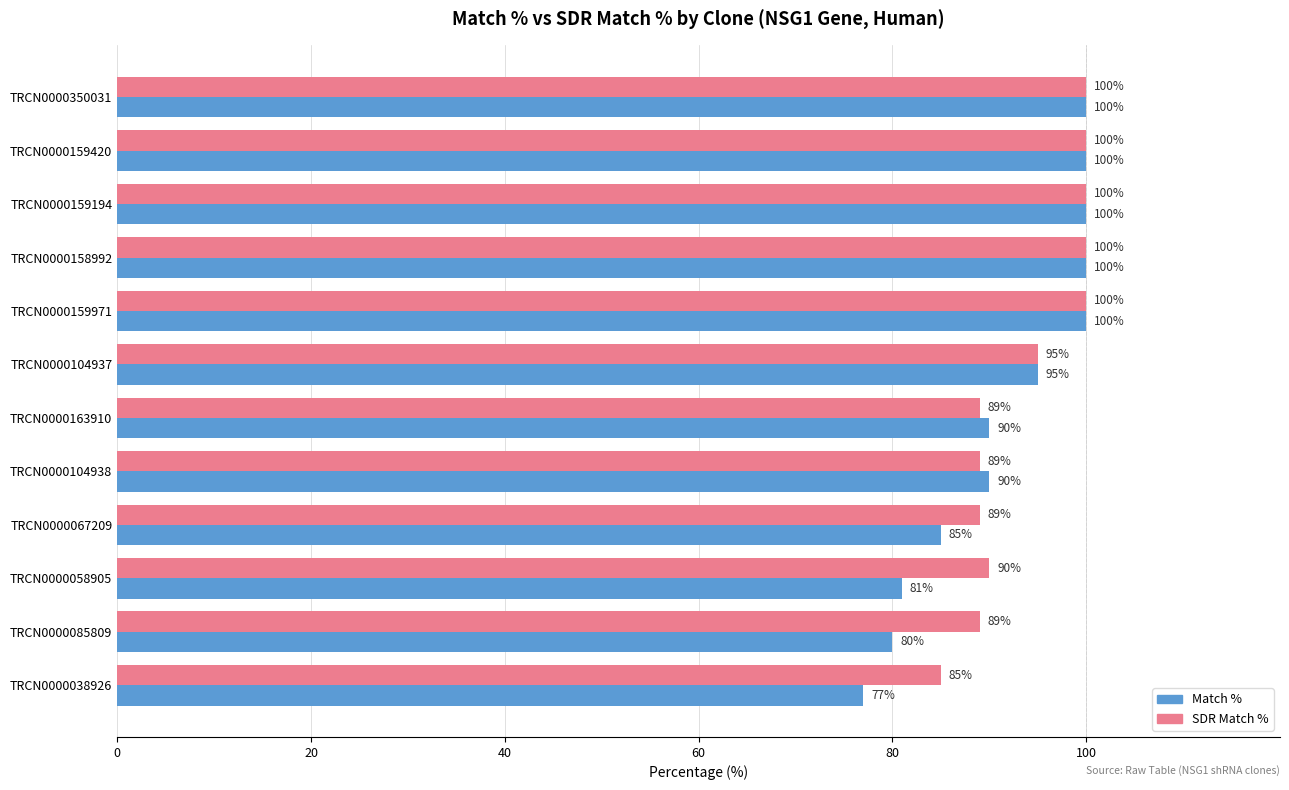

Is it true that Match % equals 90 at TRCN0000104938?

True